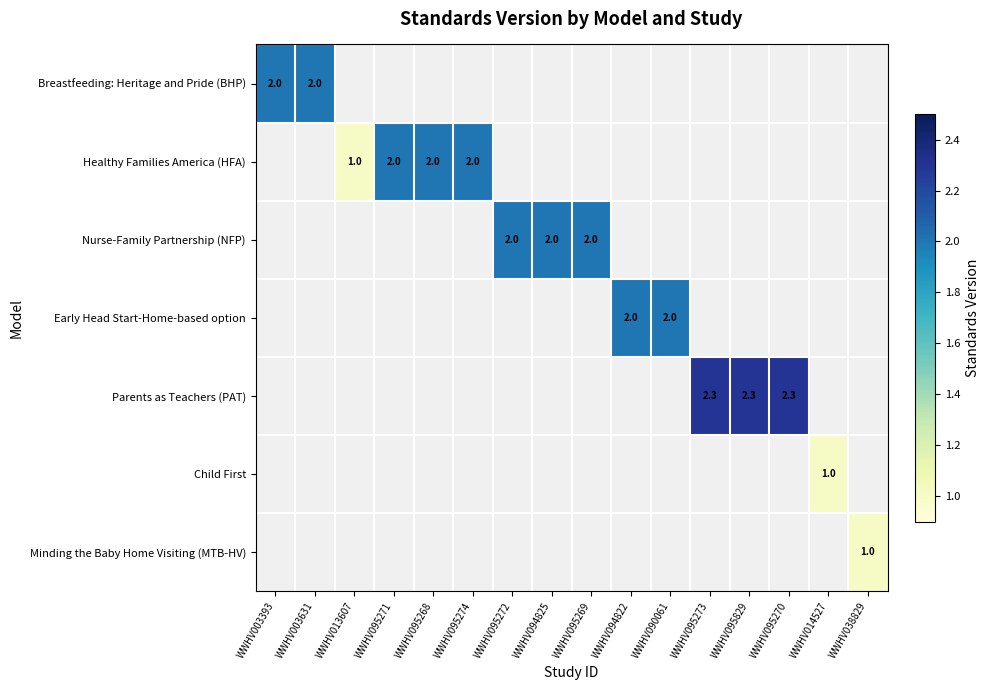

The value of Healthy Families America (HFA) at WWHV095271 is 2.8. True or false?

False